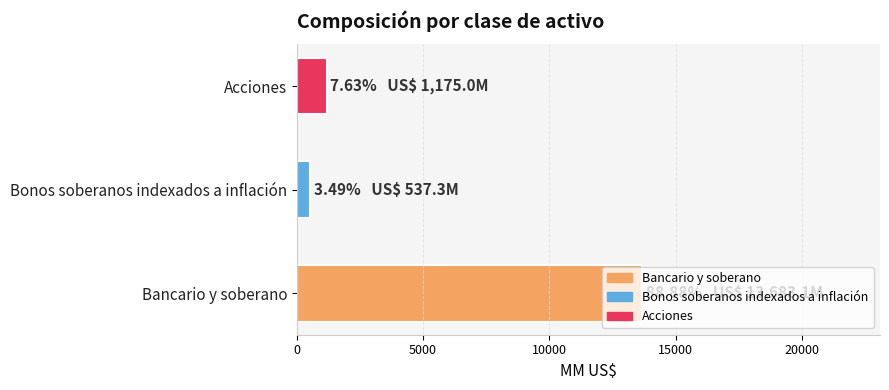

What is the average value?

5131.8